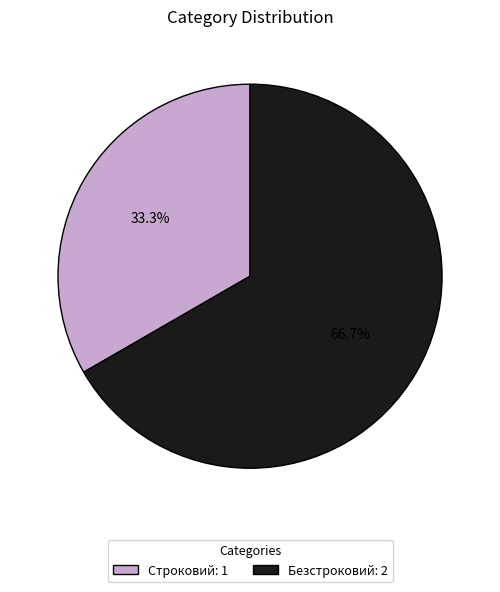

Does Безстроковий represent more than half of the total?

Yes